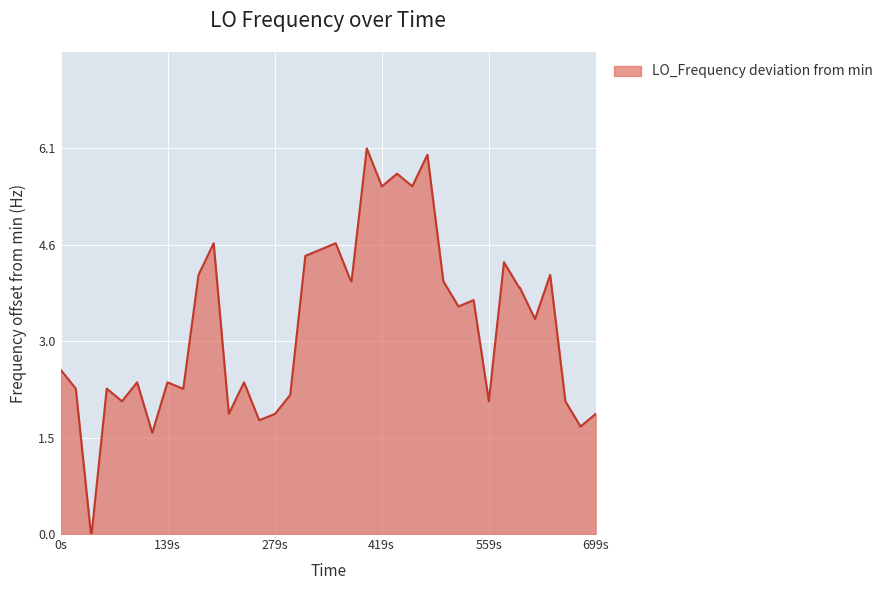

What is the greatest value displayed?

6.1